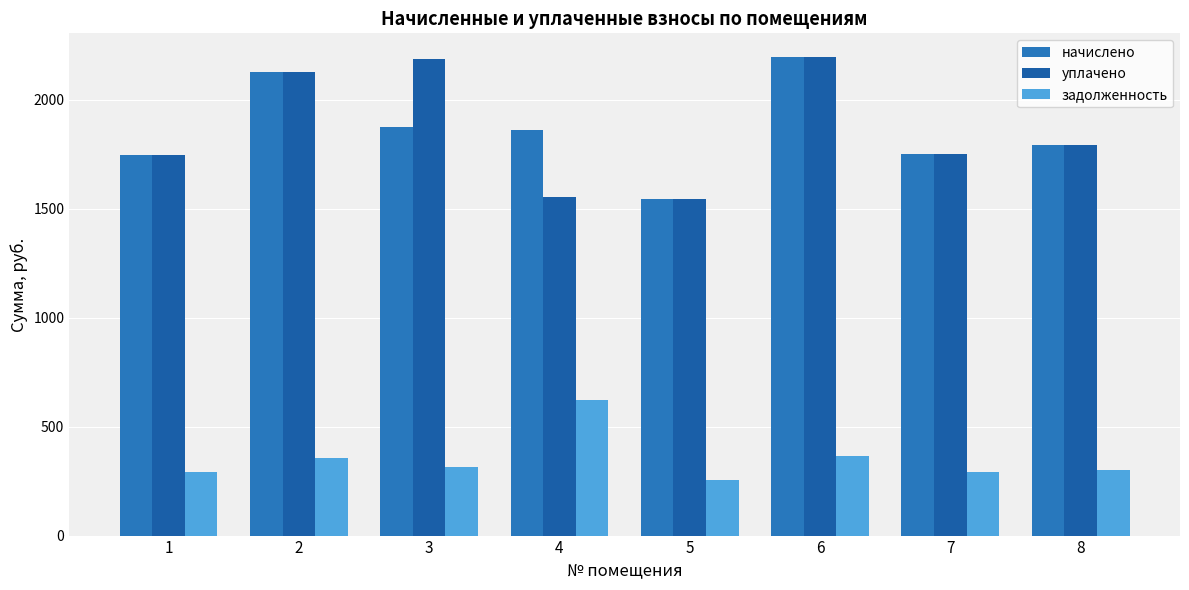

At how many categories does at least one series exceed 1946?

3